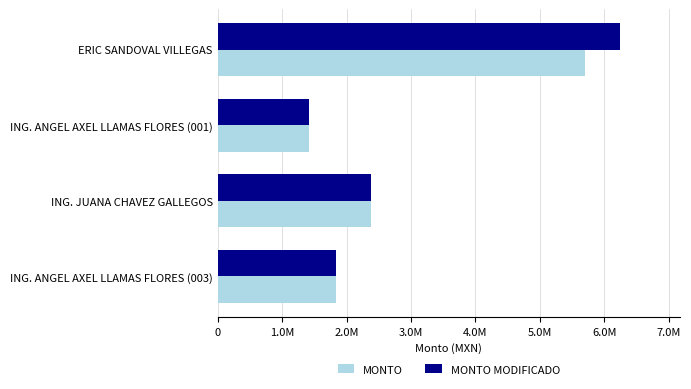

List the labels in order of MONTO value, smallest first.

ING. ANGEL AXEL LLAMAS FLORES (001), ING. ANGEL AXEL LLAMAS FLORES (003), ING. JUANA CHAVEZ GALLEGOS, ERIC SANDOVAL VILLEGAS